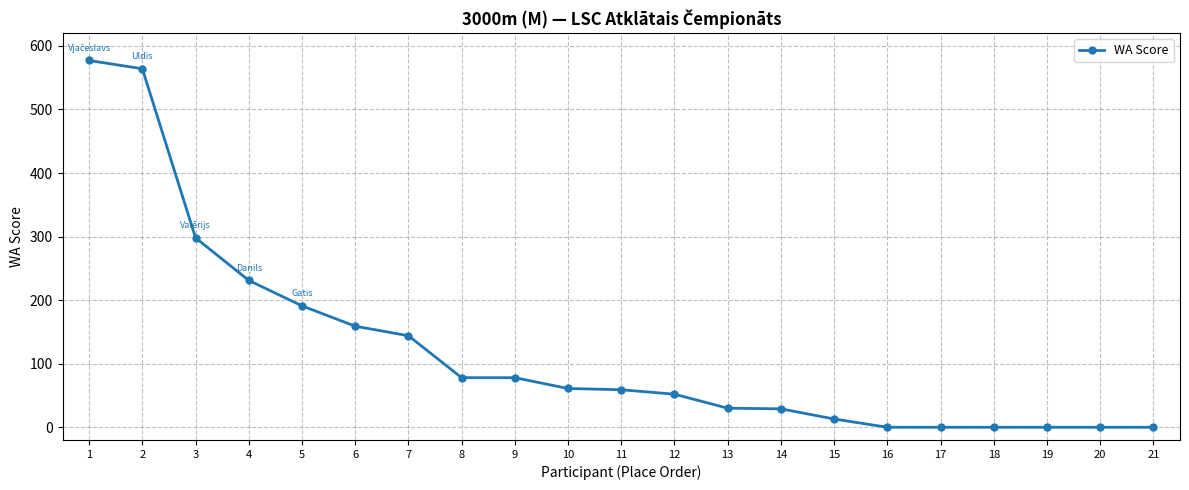

What is the sum of the values at 15 and 10?

74